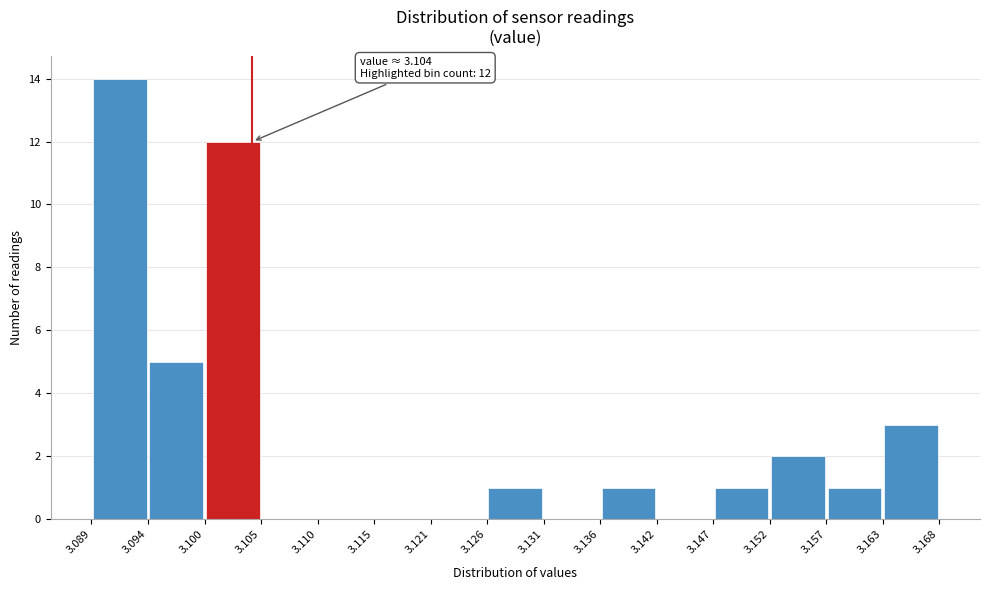

Which range on the x-axis has the tallest bar?

3.089 to 3.094